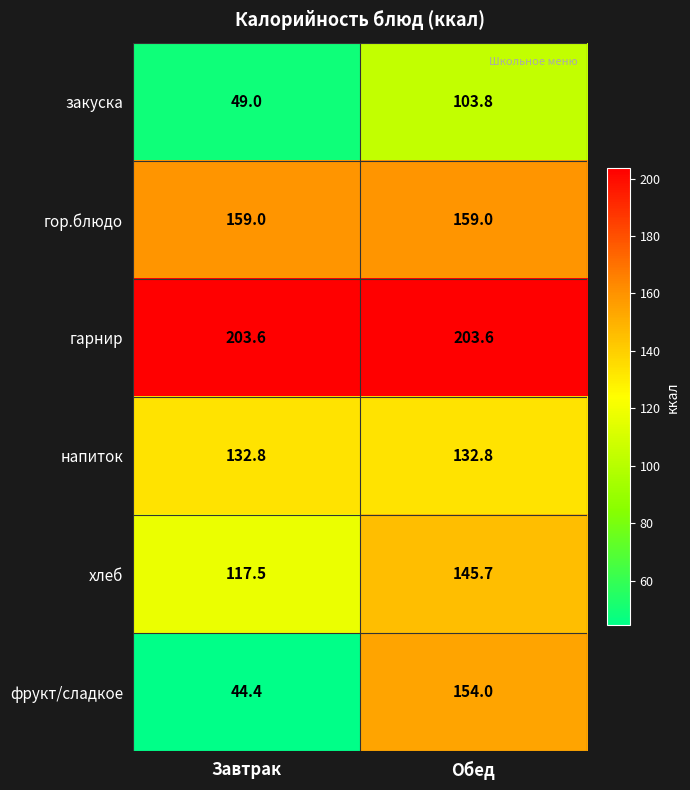

At which category is the sum across all series the highest?

Обед